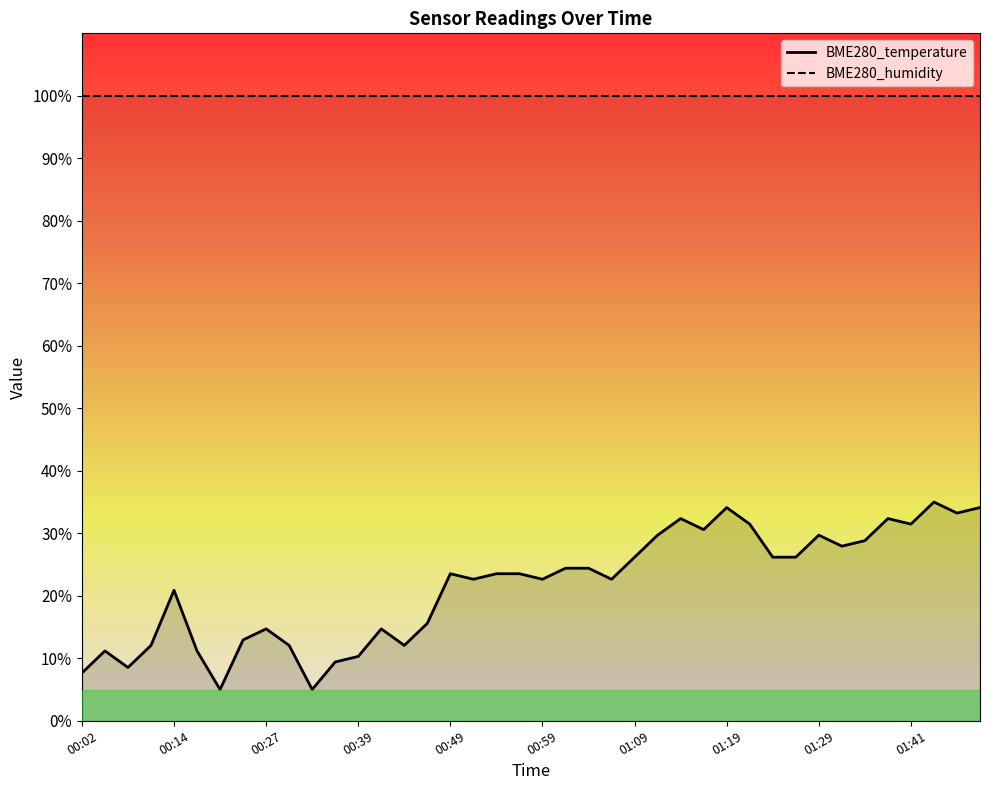

Between 00:27 and 00:54, which is larger?

00:54